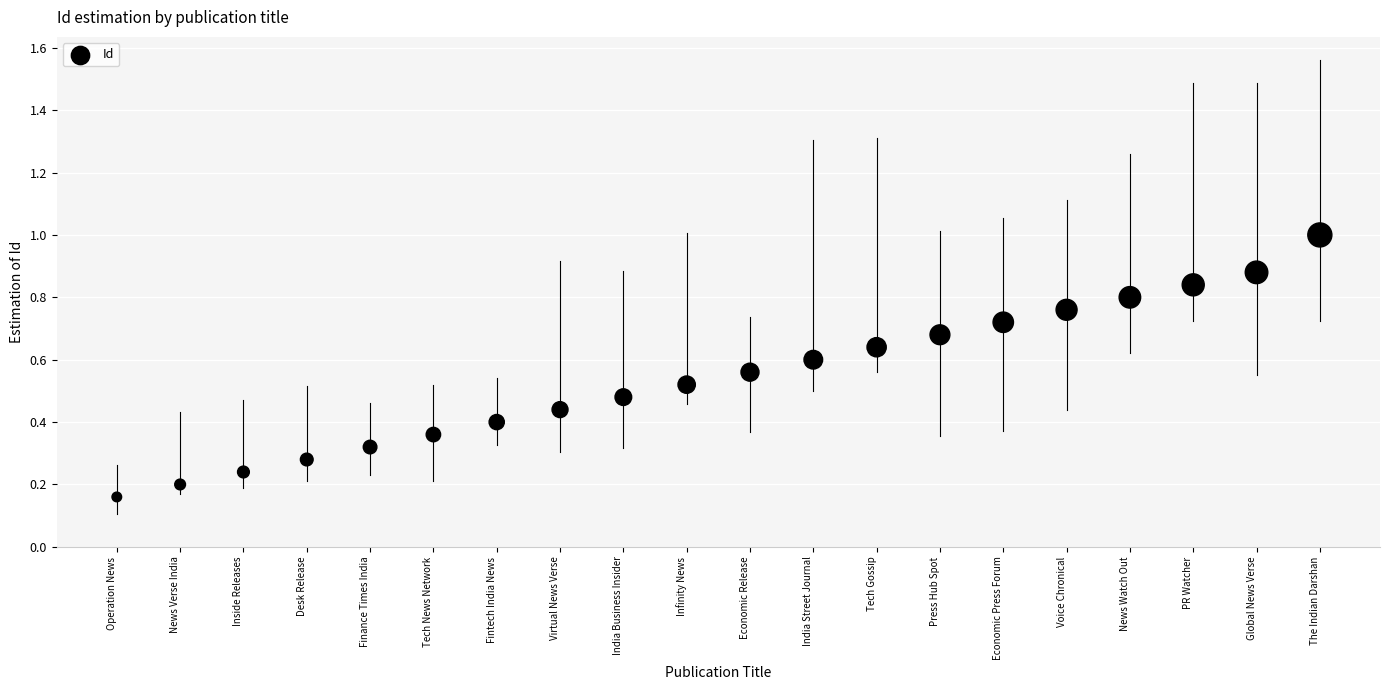

Count the number of points in this scatter plot.

20